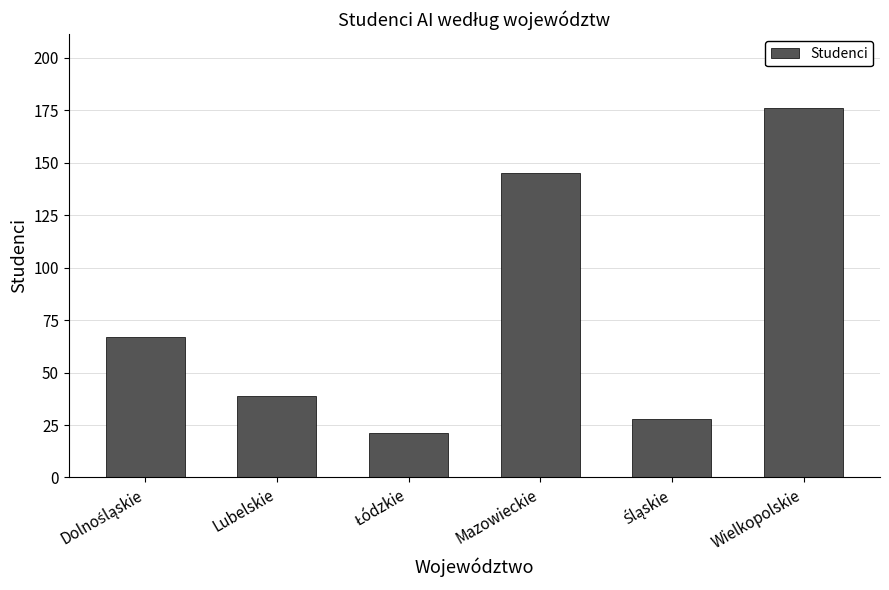

True or false: the data shows 39 at Lubelskie.

True